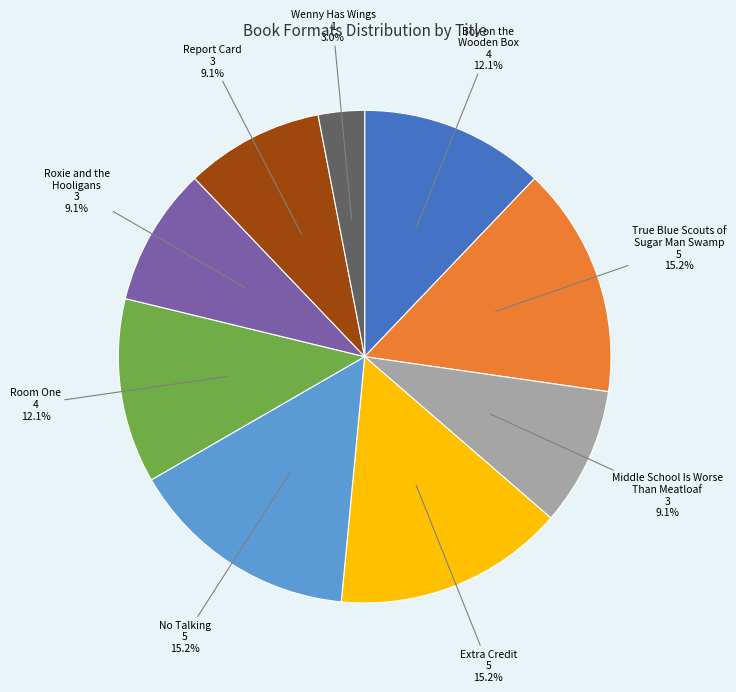

Which has a higher value, Report Card or Wenny Has Wings?

Report Card